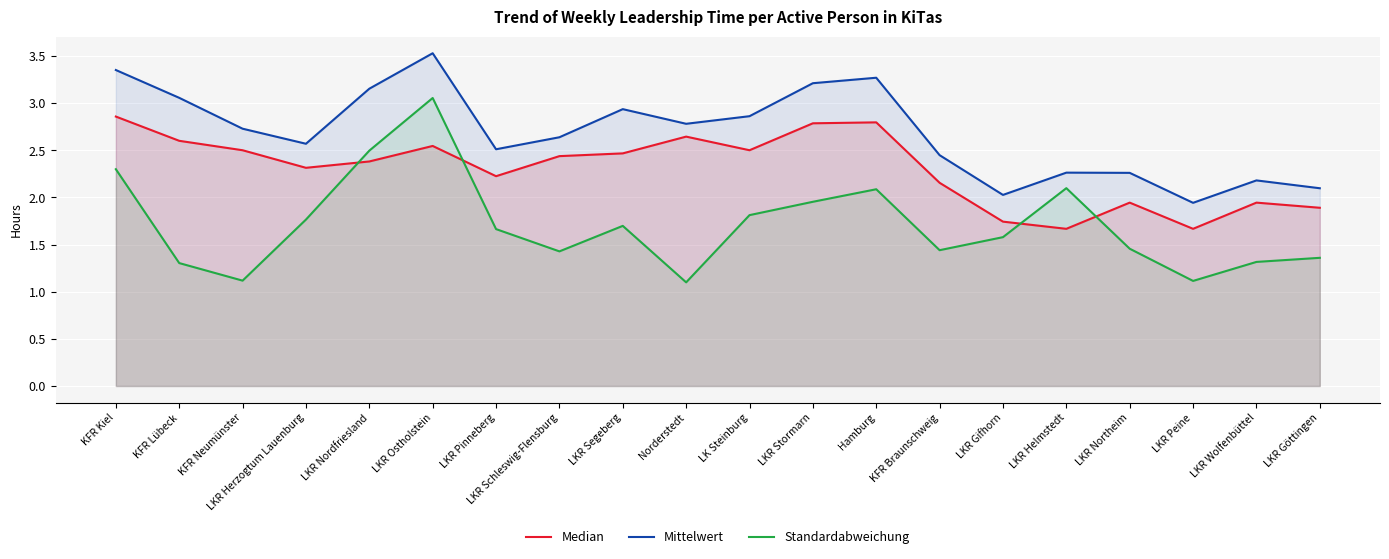

What is the difference between the highest and lowest values at KFR Neumünster?

1.6